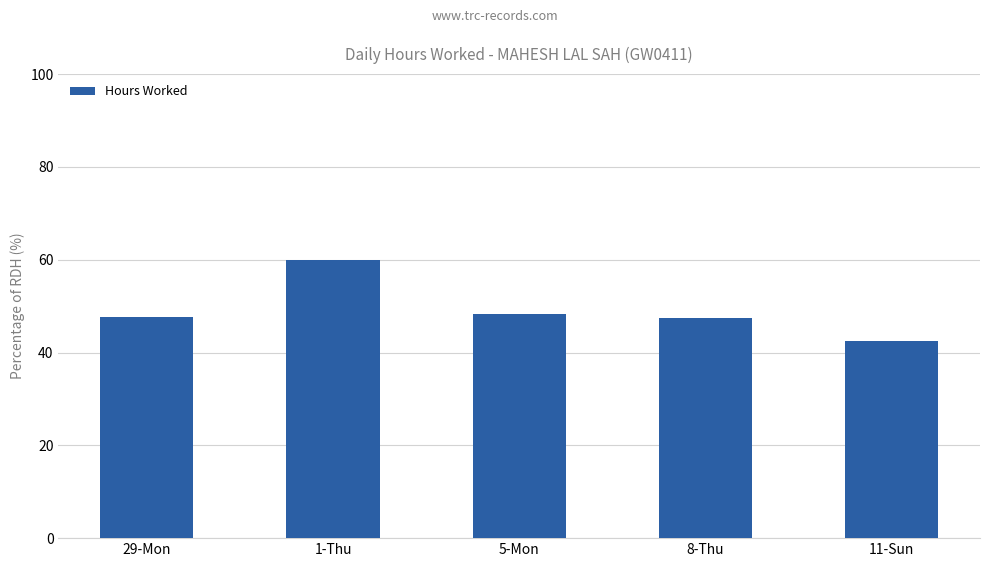

Is it true that the value at 5-Mon is 48.3?

True